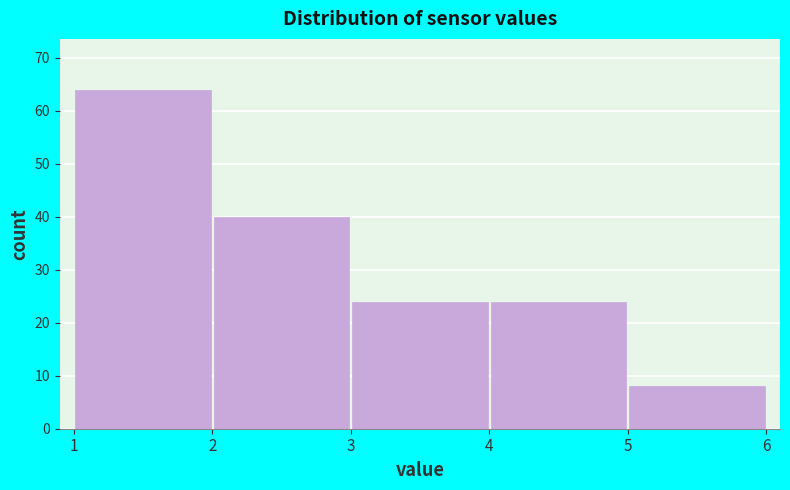

How tall is the bar that spans 5 to 6 on the x-axis? The values are not printed on the chart, so give them approximately, as read against the axis.

8